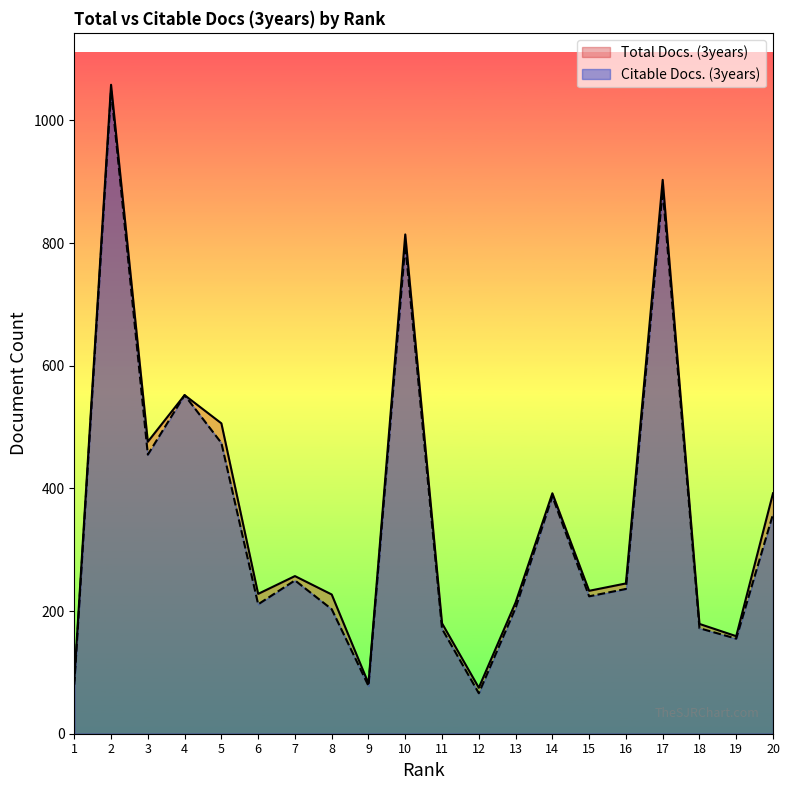

How many lines are shown in the chart?

2